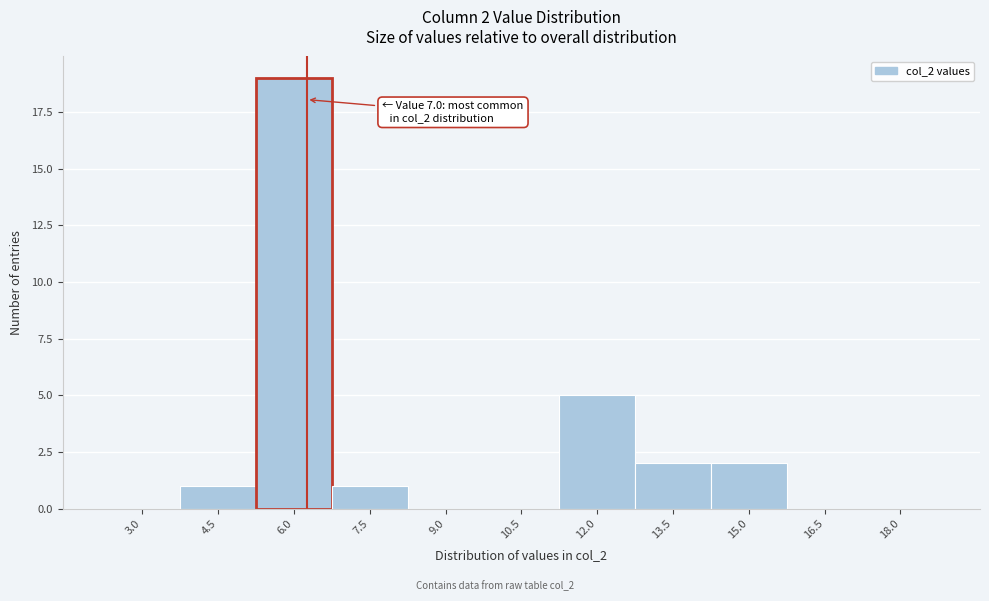

Reading left to right, transcribe all the data shown in this chart.

3.0=0	4.5=1	6.0=19	7.5=1	9.0=0	10.5=0	12.0=5	13.5=2	15.0=2	16.5=0	18.0=0